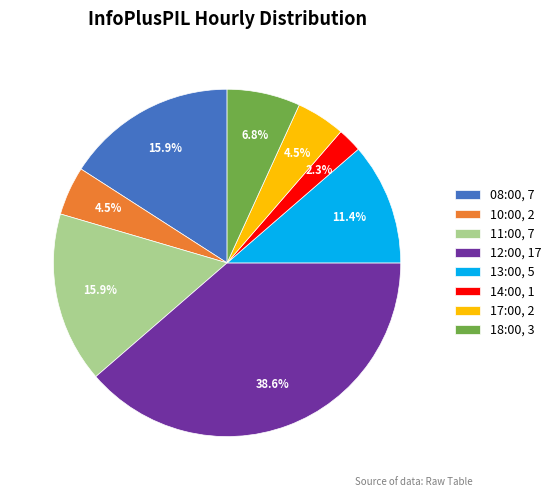

Is there a majority slice in this chart?

No